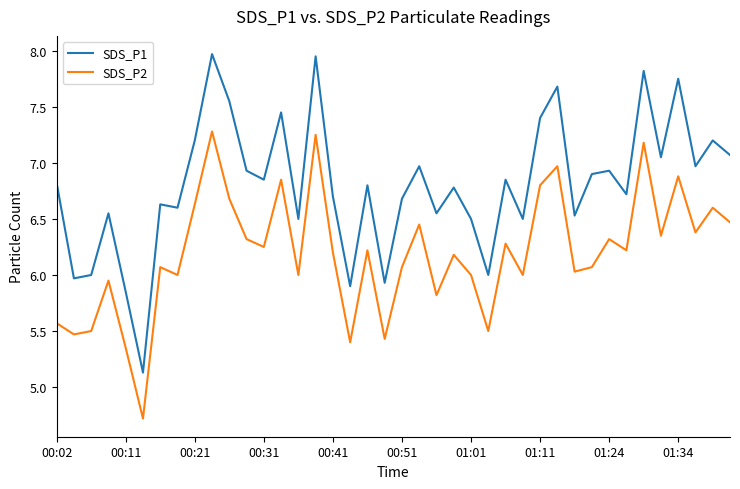

True or false: SDS_P2 and SDS_P1 intersect in this chart.

False